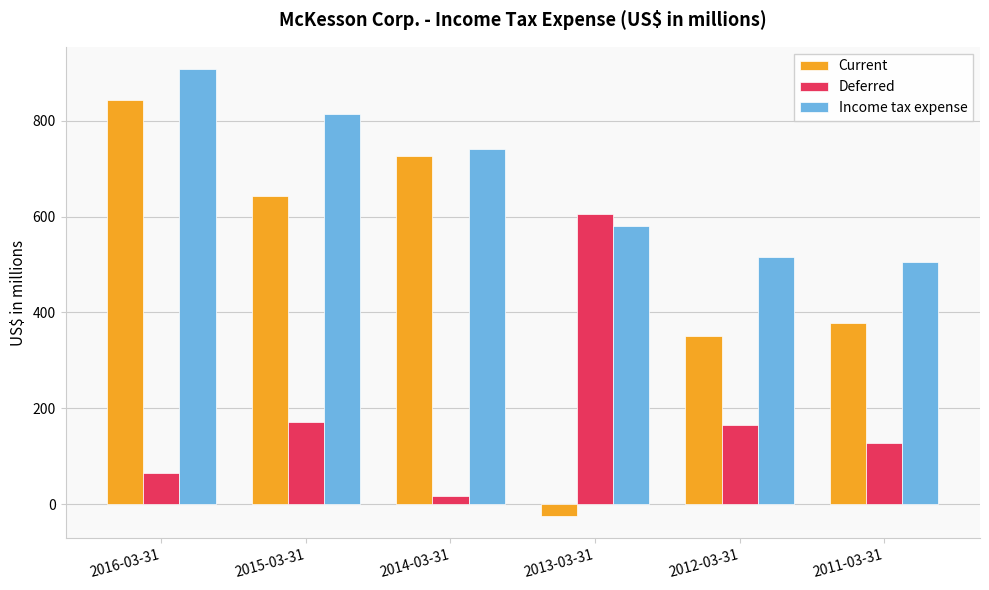

What is the spread (max minus min) of values at 2013-03-31?

631